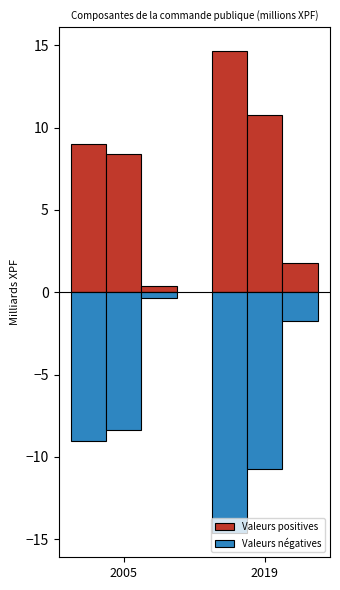

True or false: Dépenses de consommation has a value of 14.6 at 2019.

True